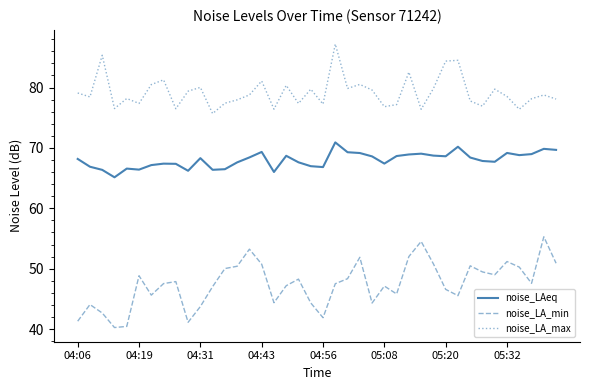

True or false: noise_LA_min and noise_LA_max intersect in this chart.

False